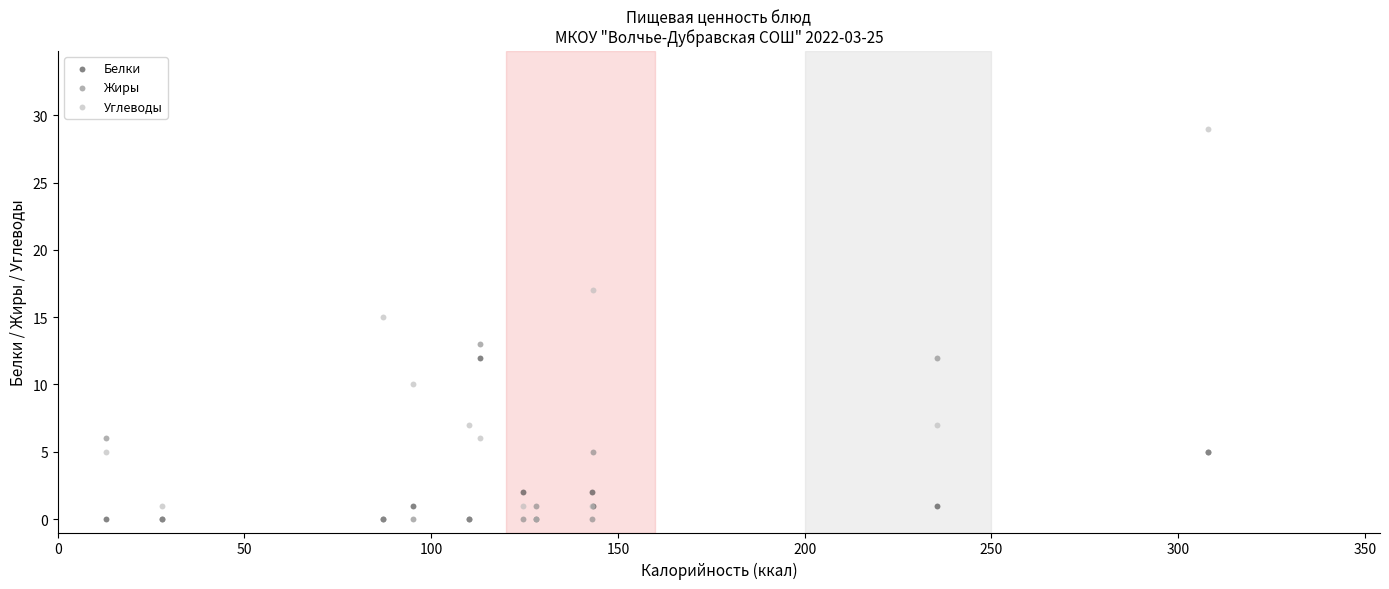

What are all the series names shown in the legend?

Белки, Жиры, Углеводы